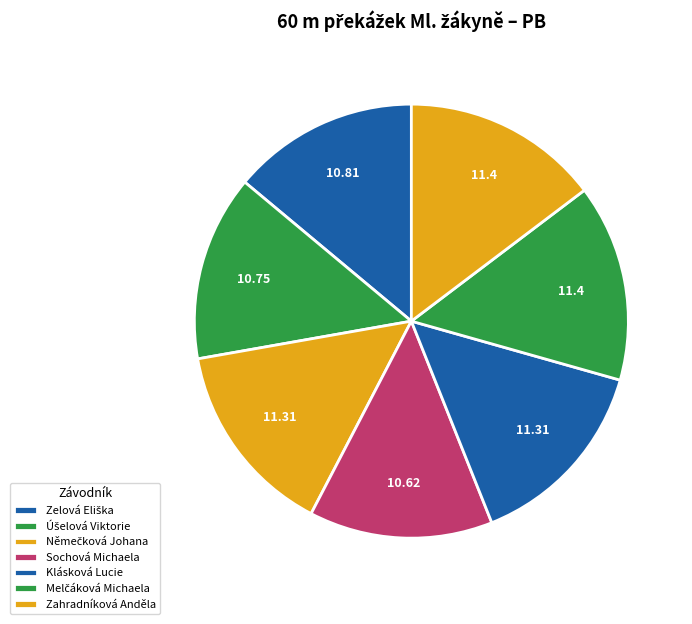

Between Zelová Eliška and Klásková Lucie, which is larger?

Klásková Lucie